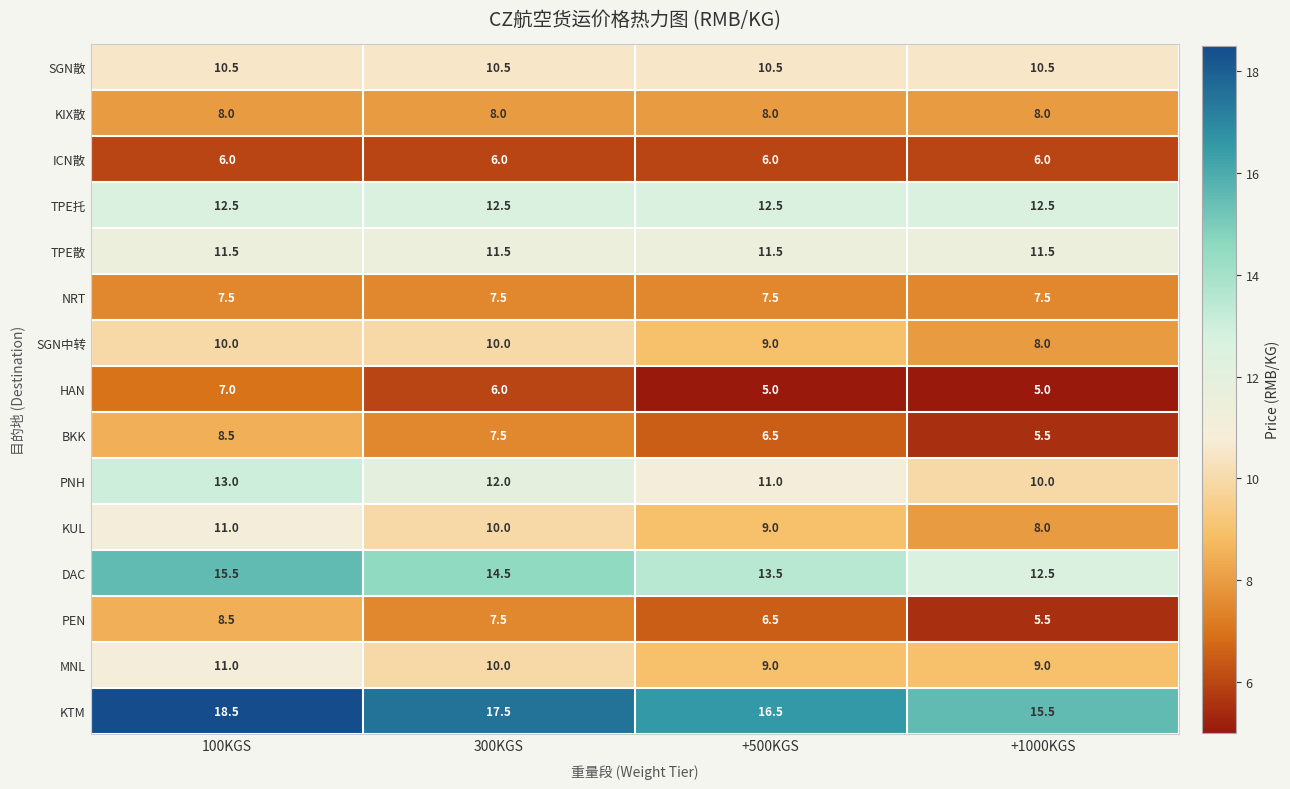

At how many categories does at least one series exceed 10?

4